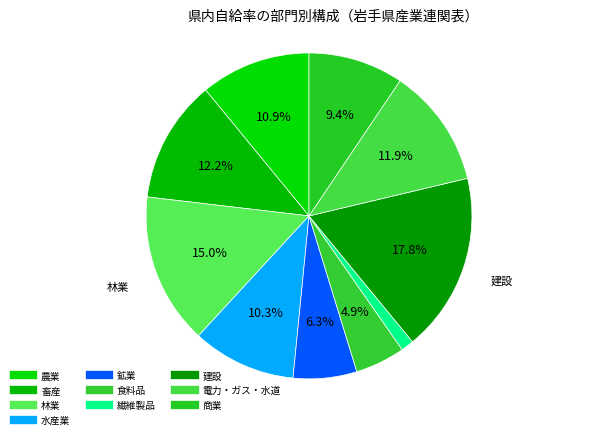

Which slice is the largest?

建設